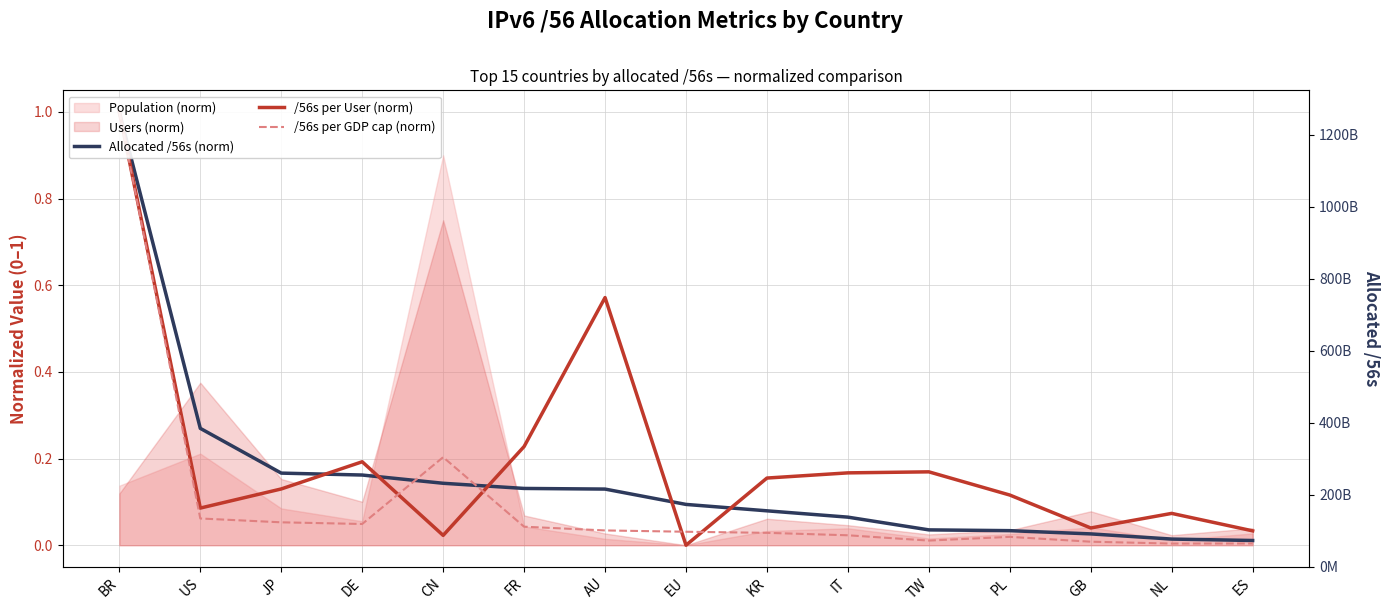

Between IT and NL, which series saw the biggest shift?

/56s per User (norm)